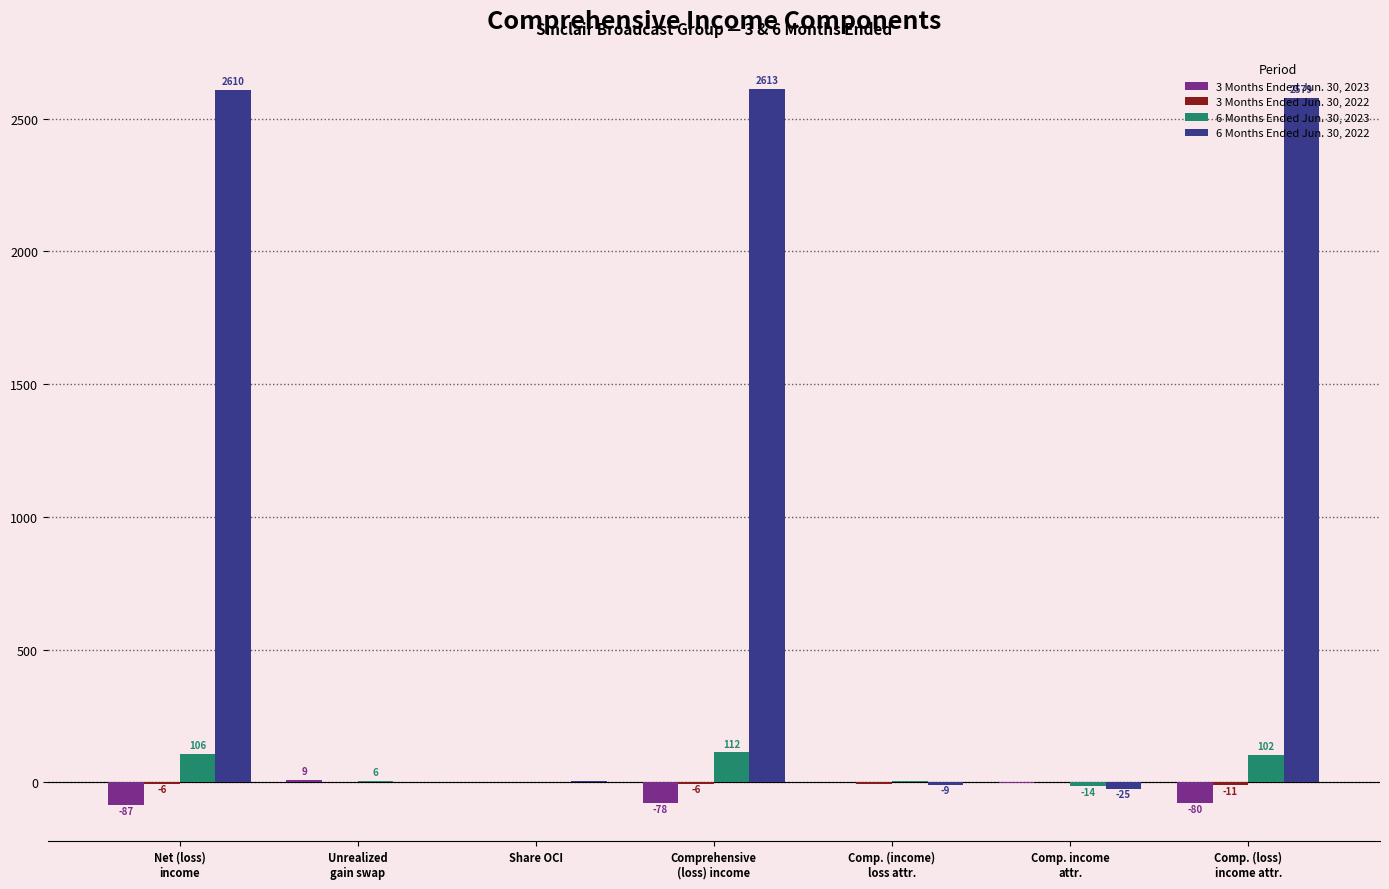

How many series are shown in this chart?

4